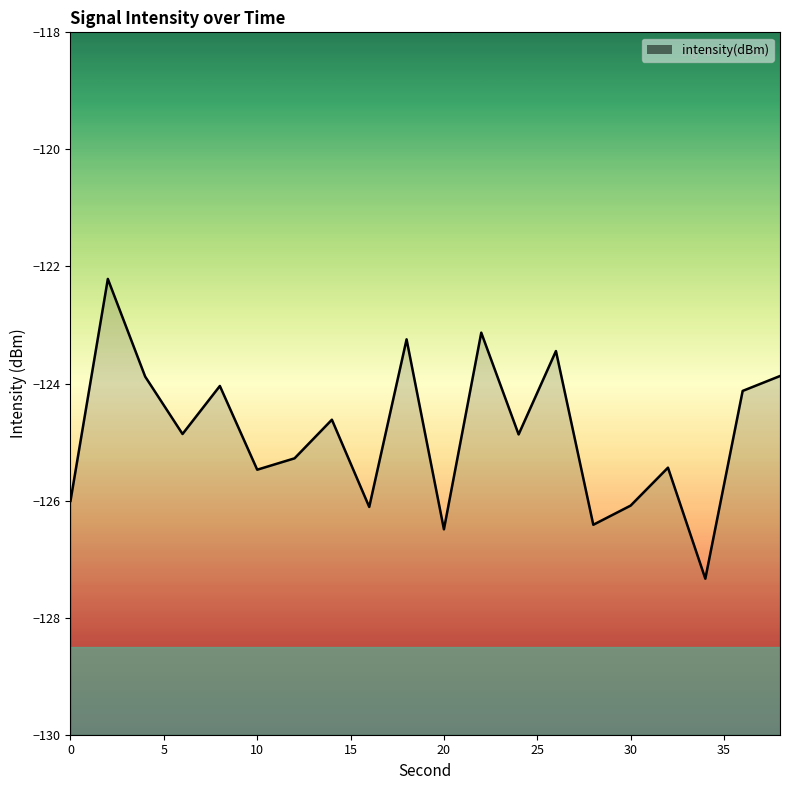

The value at 20 is -43.1. True or false?

False